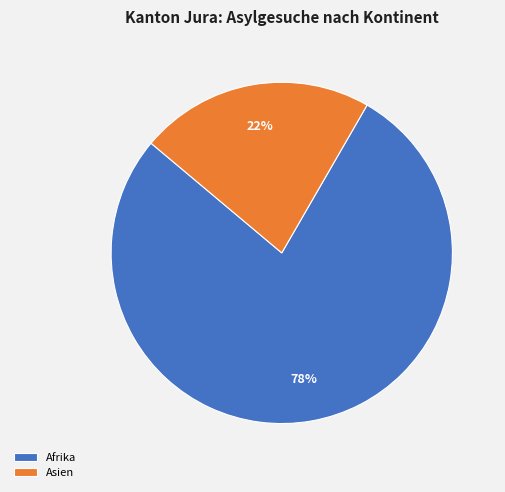

True or false: Afrika accounts for 78% of the total.

True